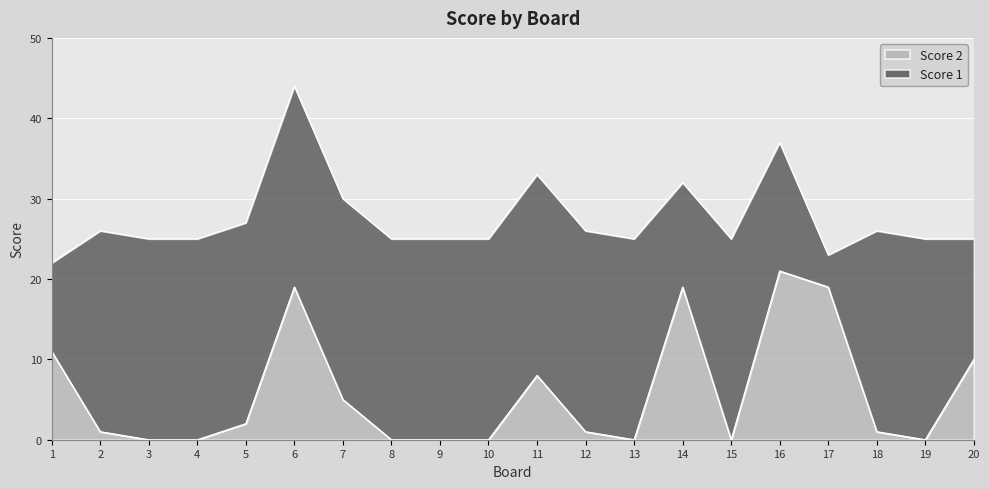

Reading right to left, list all the values displayed in this chart.

20=10	19=0	18=1	17=19	16=21	15=0	14=19	13=0	12=1	11=8	10=0	9=0	8=0	7=5	6=19	5=2	4=0	3=0	2=1	1=11